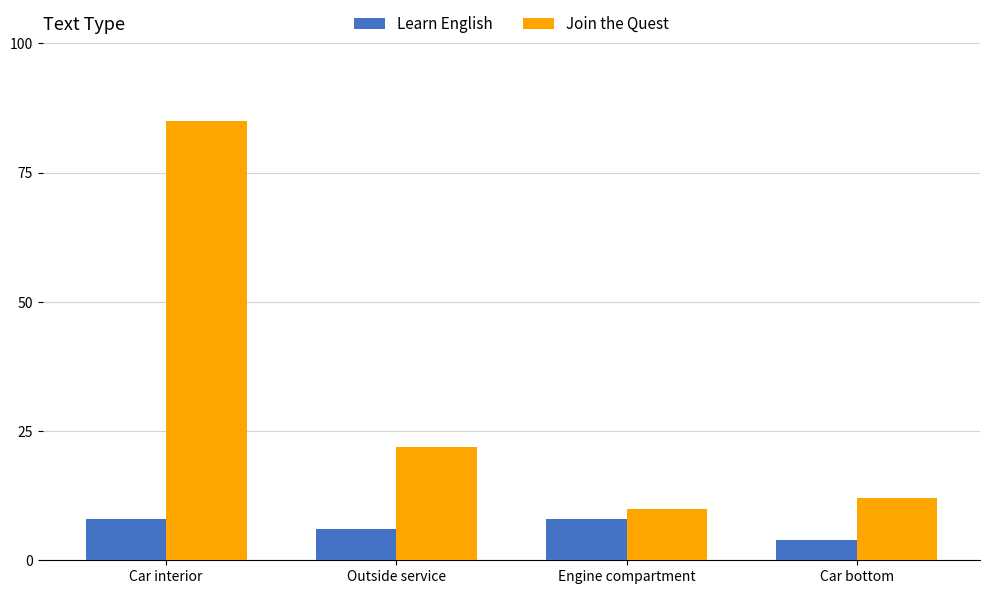

Rank the series by their average value, from lowest to highest.

Learn English, Join the Quest